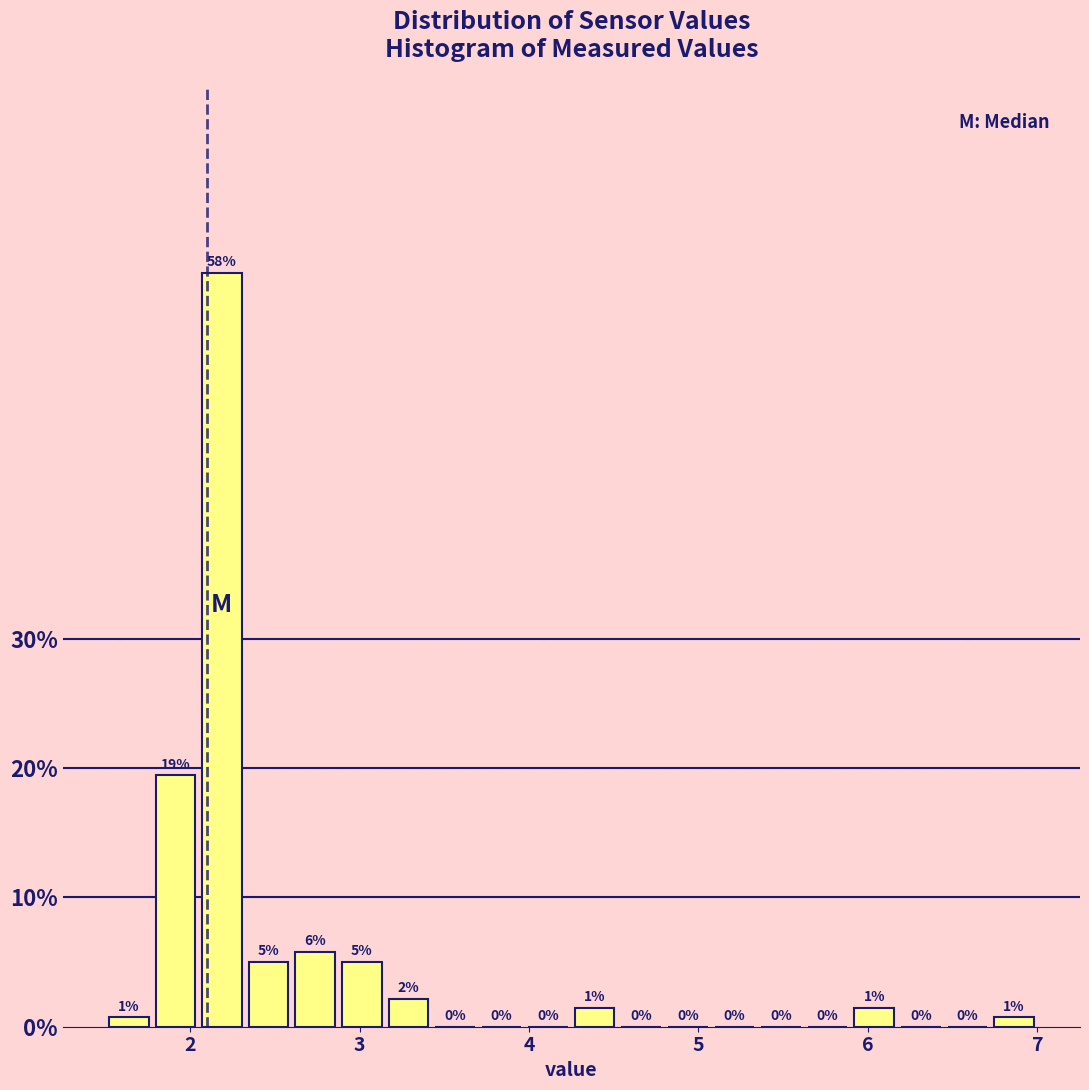

Read against the x-axis, roughly where is the centre of the tallest bar?

2.2